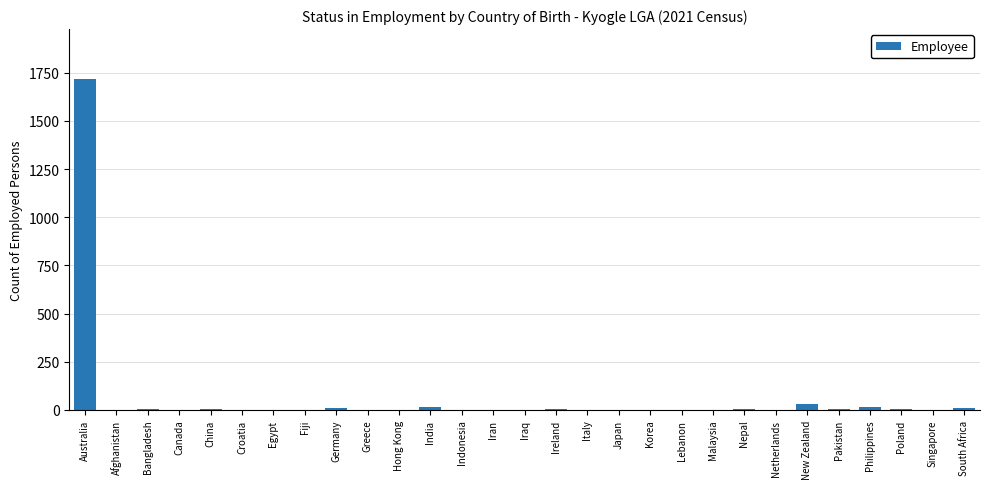

Is it true that the value at Japan is -732?

False